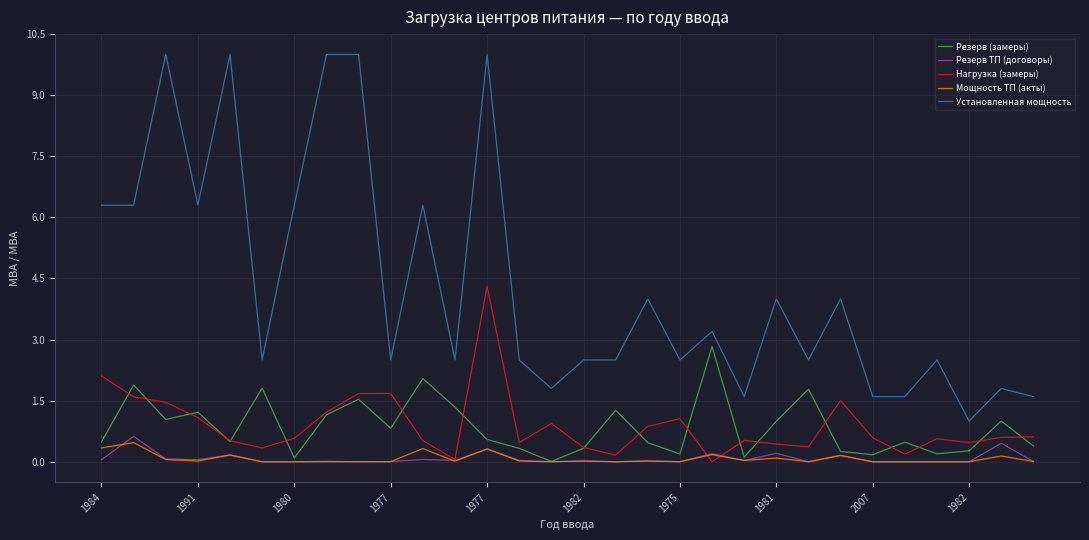

What is the maximum value shown in the chart?

10.0